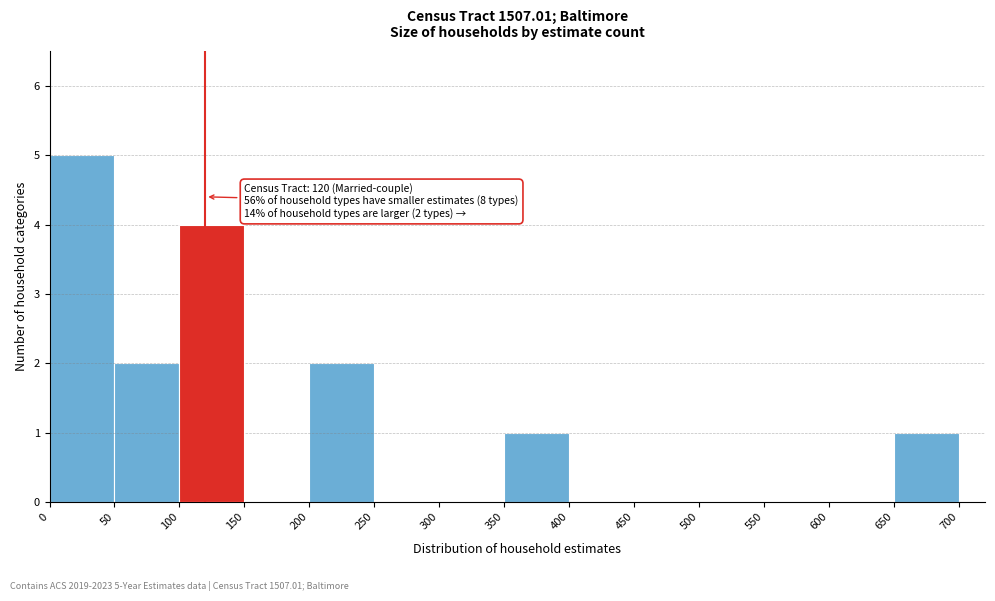

Which range on the x-axis has the tallest bar?

0 to 50